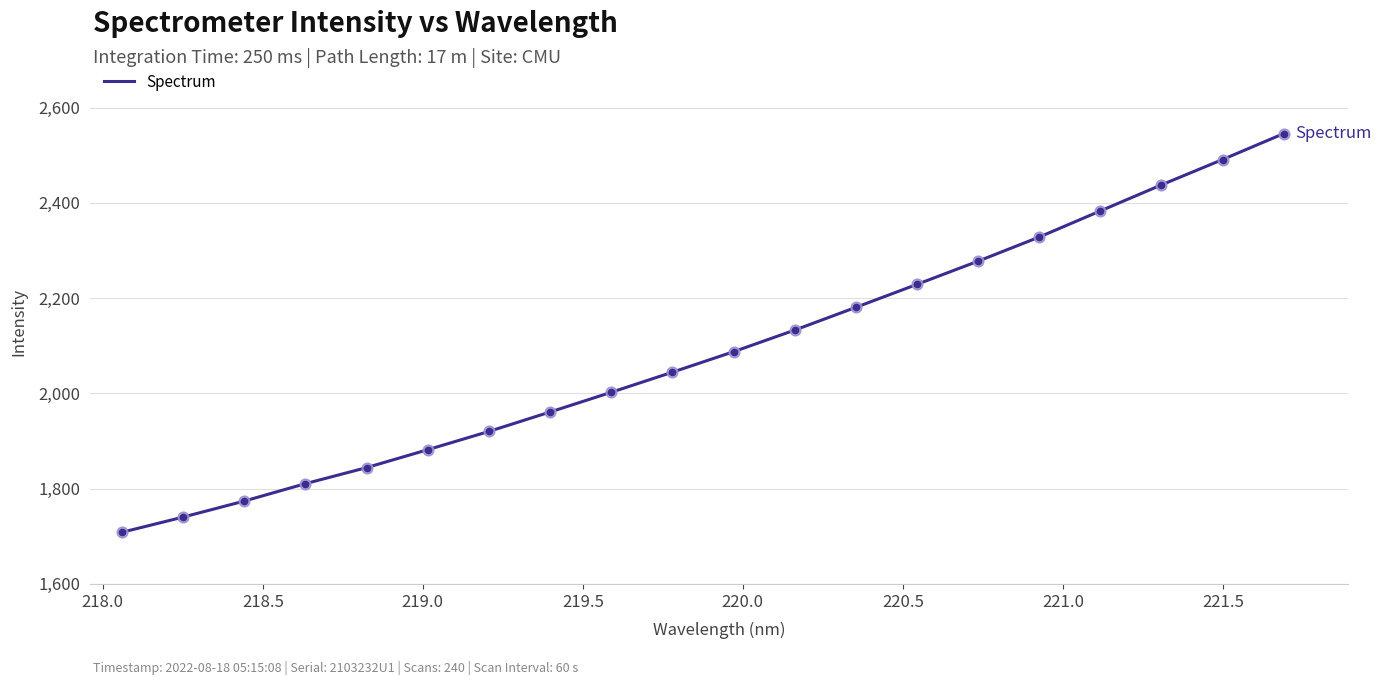

What is the minimum value shown in the chart?

1708.4